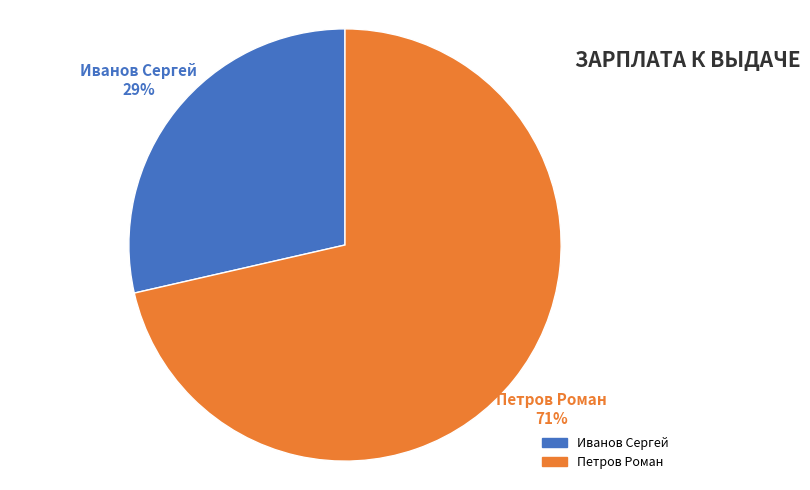

Which slice represents more than half of the pie?

Петров Роман